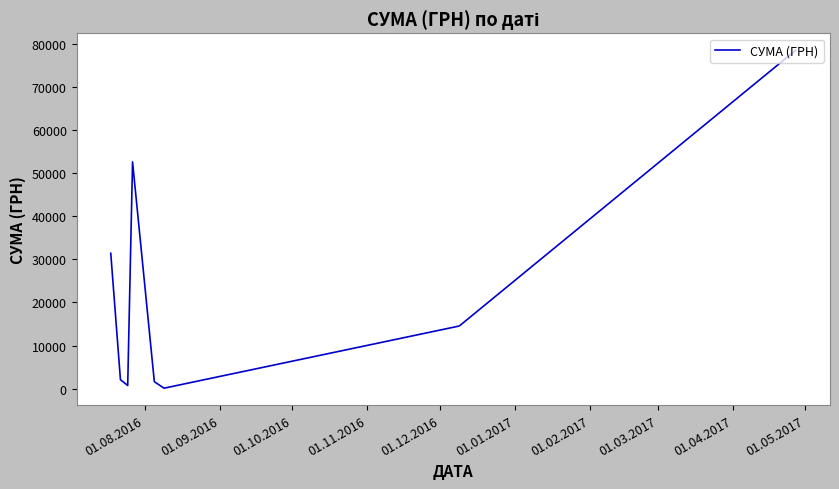

What is the sum of all values?

181666.2